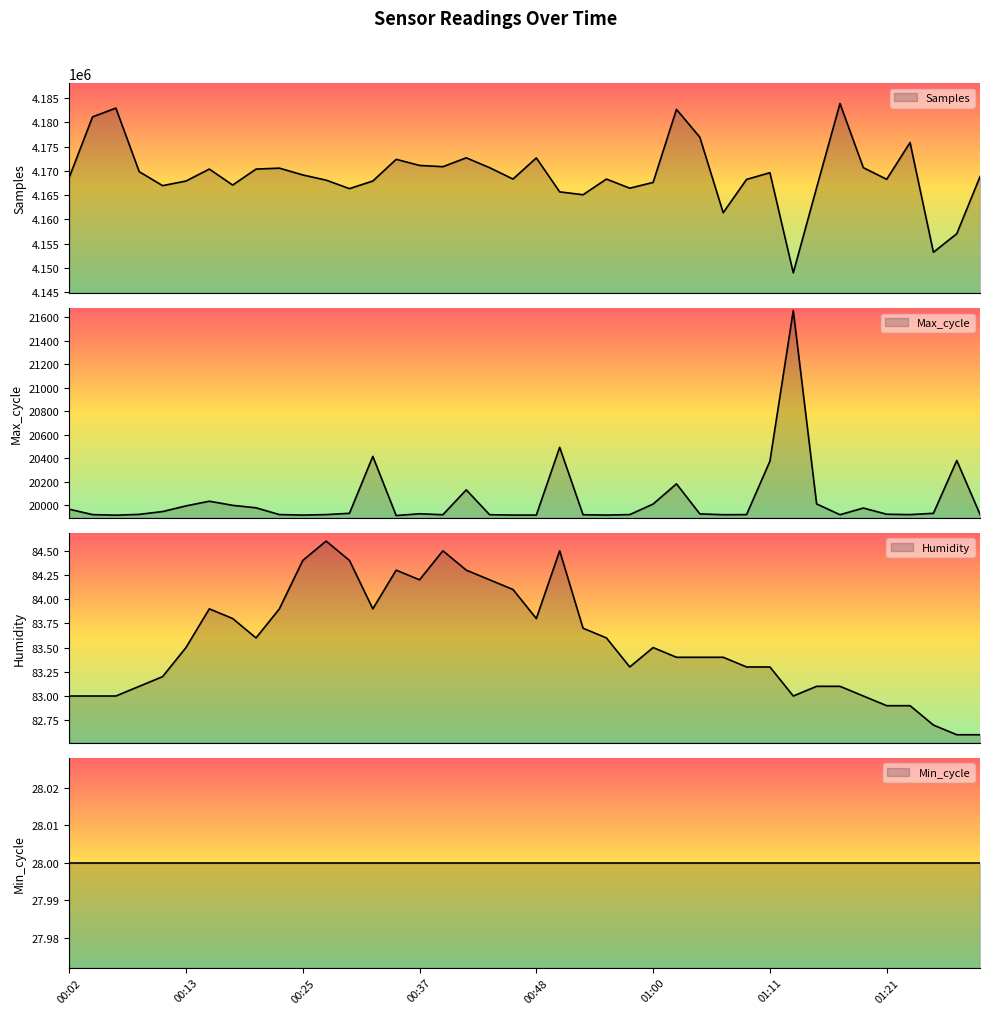

What is the total value across all series at 00:44?

4190649.2